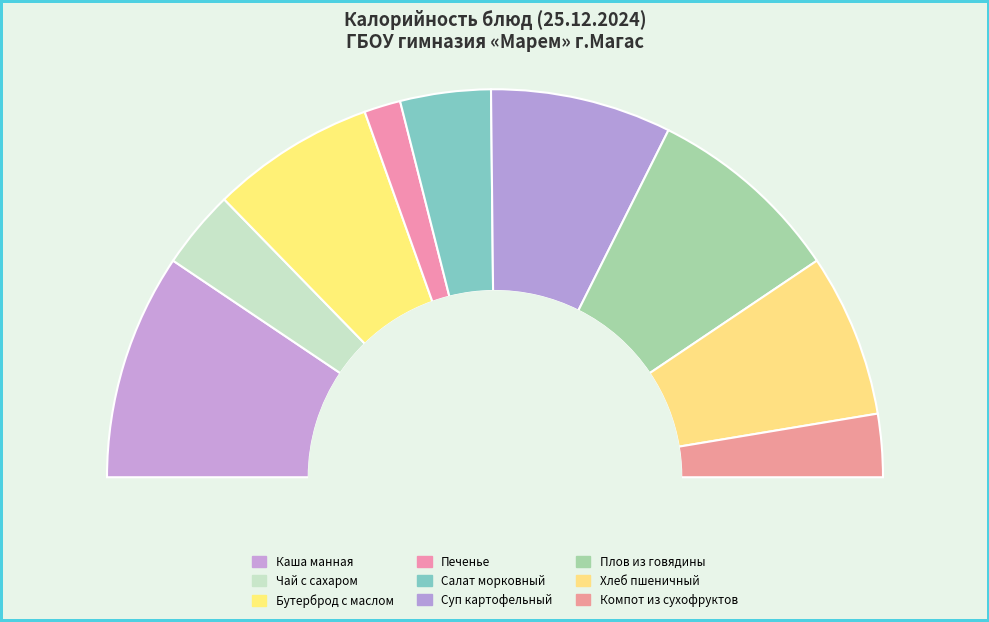

How many segments does this pie chart have?

9